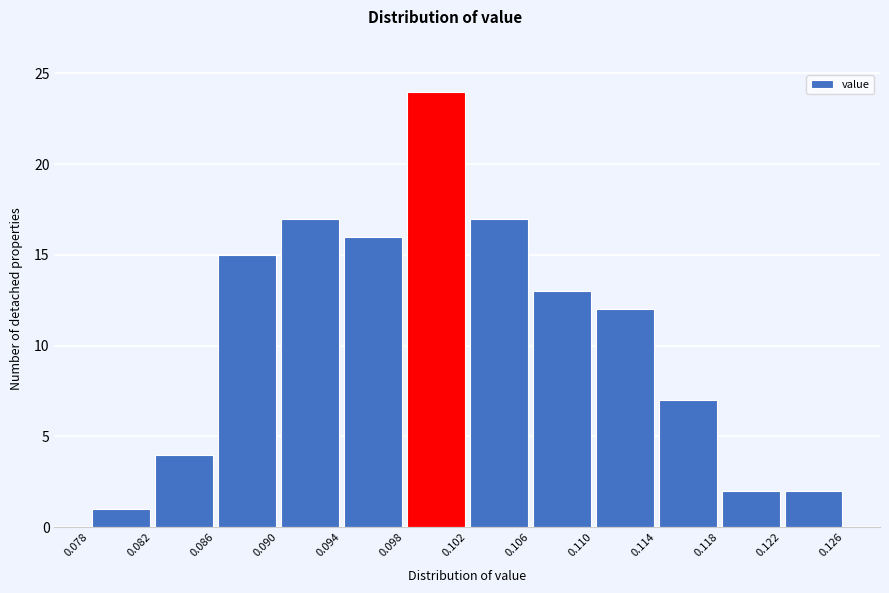

Reading left to right, list every bar in this chart as the range it spans on the x-axis followed by its height. The values are not printed on the chart, so give them approximately, as read against the axis.

0.078 to 0.082: 1
0.082 to 0.086: 4
0.086 to 0.090: 15
0.090 to 0.094: 17
0.094 to 0.098: 16
0.098 to 0.102: 24
0.102 to 0.106: 17
0.106 to 0.110: 13
0.110 to 0.114: 12
0.114 to 0.118: 7
0.118 to 0.122: 2
0.122 to 0.126: 2